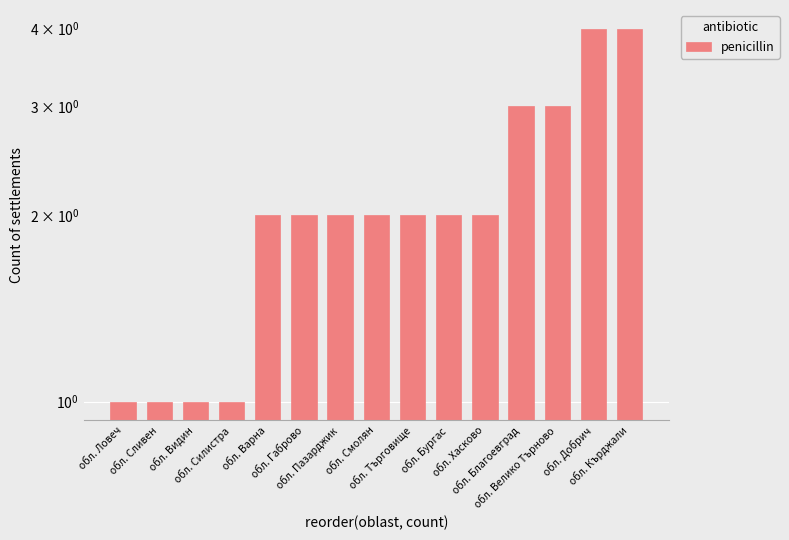

What is the ratio of the value at обл. Бургас to the value at обл. Кърджали?

0.5